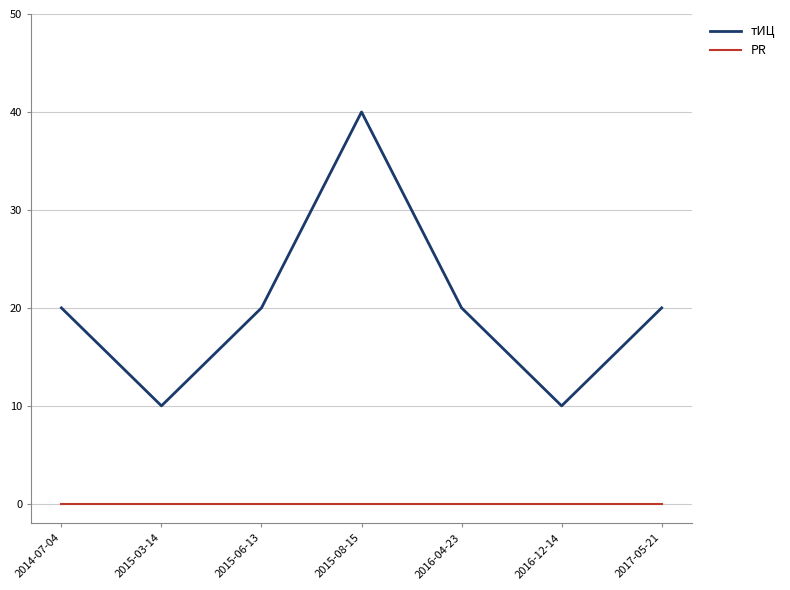

Which series has the largest total across all categories?

тИЦ